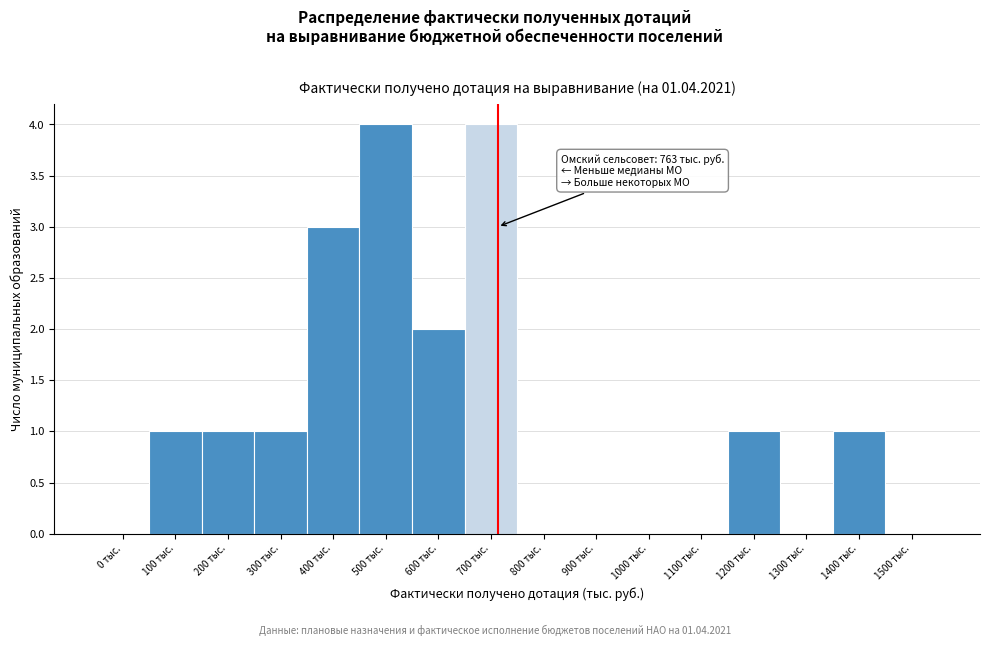

Reading left to right, what are all the values shown in this chart?

0 тыс.=0	100 тыс.=1	200 тыс.=1	300 тыс.=1	400 тыс.=3	500 тыс.=4	600 тыс.=2	700 тыс.=4	800 тыс.=0	900 тыс.=0	1000 тыс.=0	1100 тыс.=0	1200 тыс.=1	1300 тыс.=0	1400 тыс.=1	1500 тыс.=0